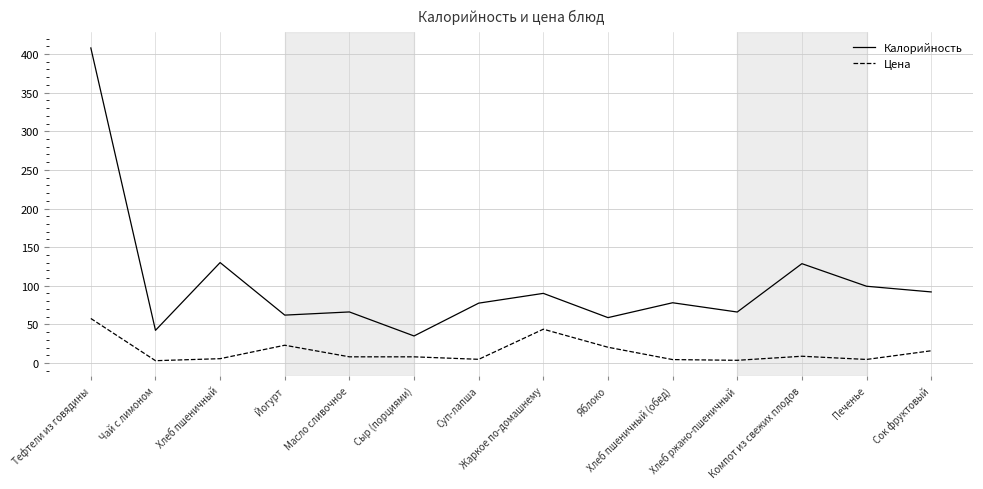

True or false: Цена and Калорийность intersect in this chart.

False